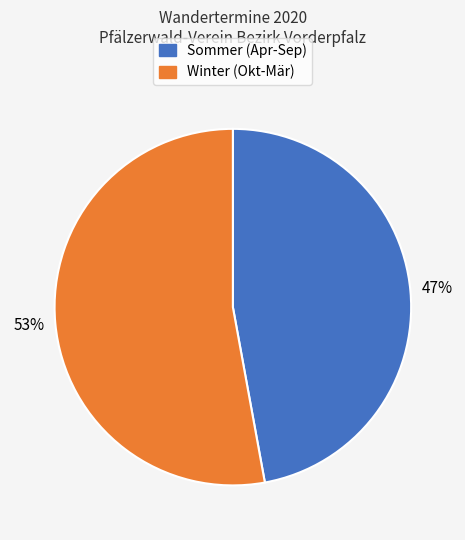

Is there any slice that represents more than half of the pie?

Yes